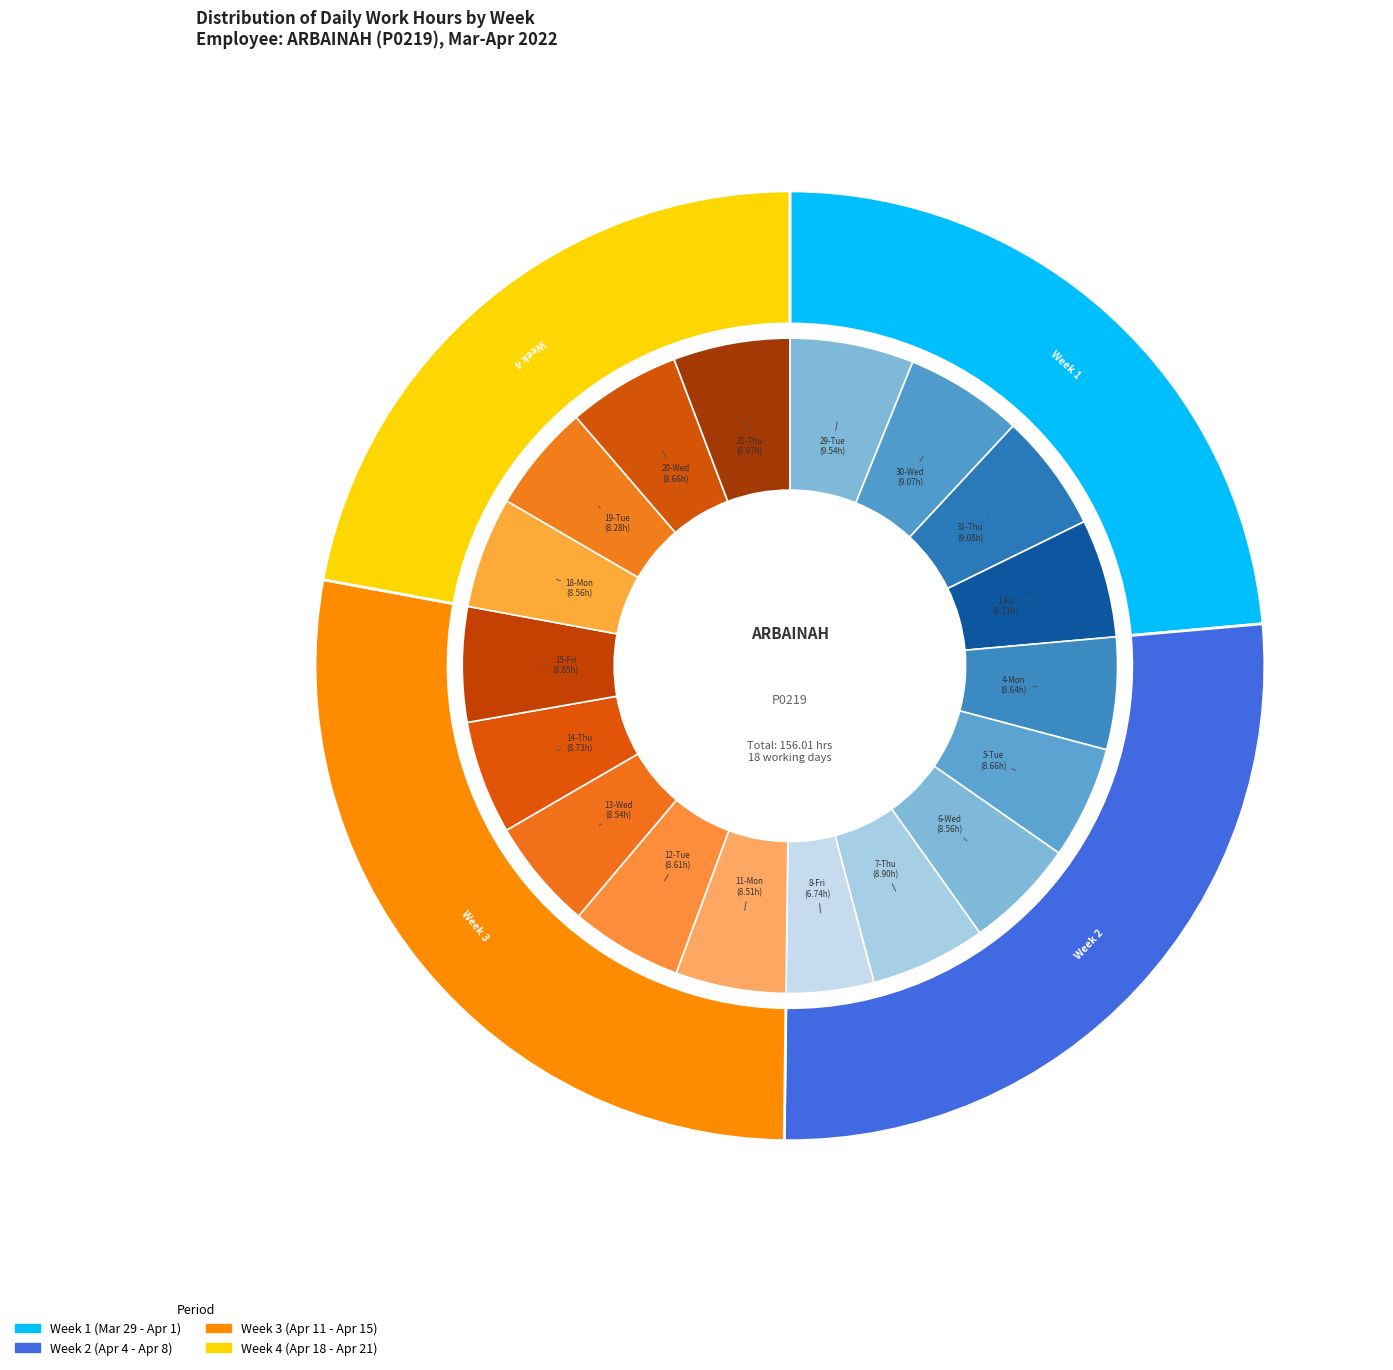

Which slice is the largest?

29-Tue